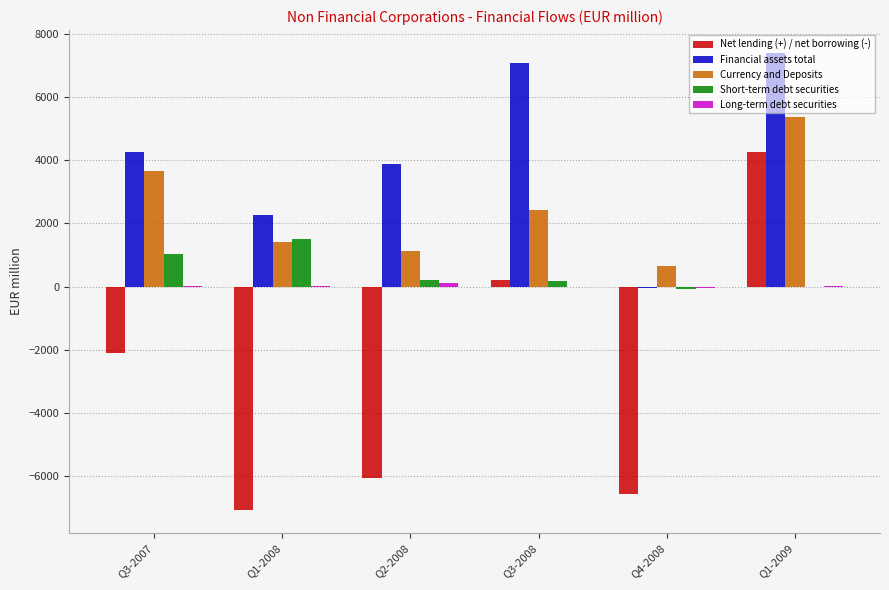

Between Q3-2007 and Q3-2008, which series saw the biggest shift?

Financial assets total